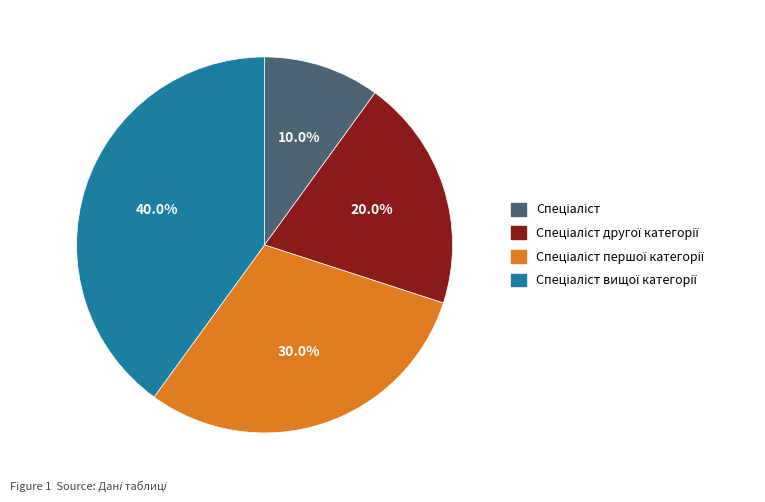

Rank the categories by value from highest to lowest.

Спеціаліст вищої категорії, Спеціаліст першої категорії, Спеціаліст другої категорії, Спеціаліст